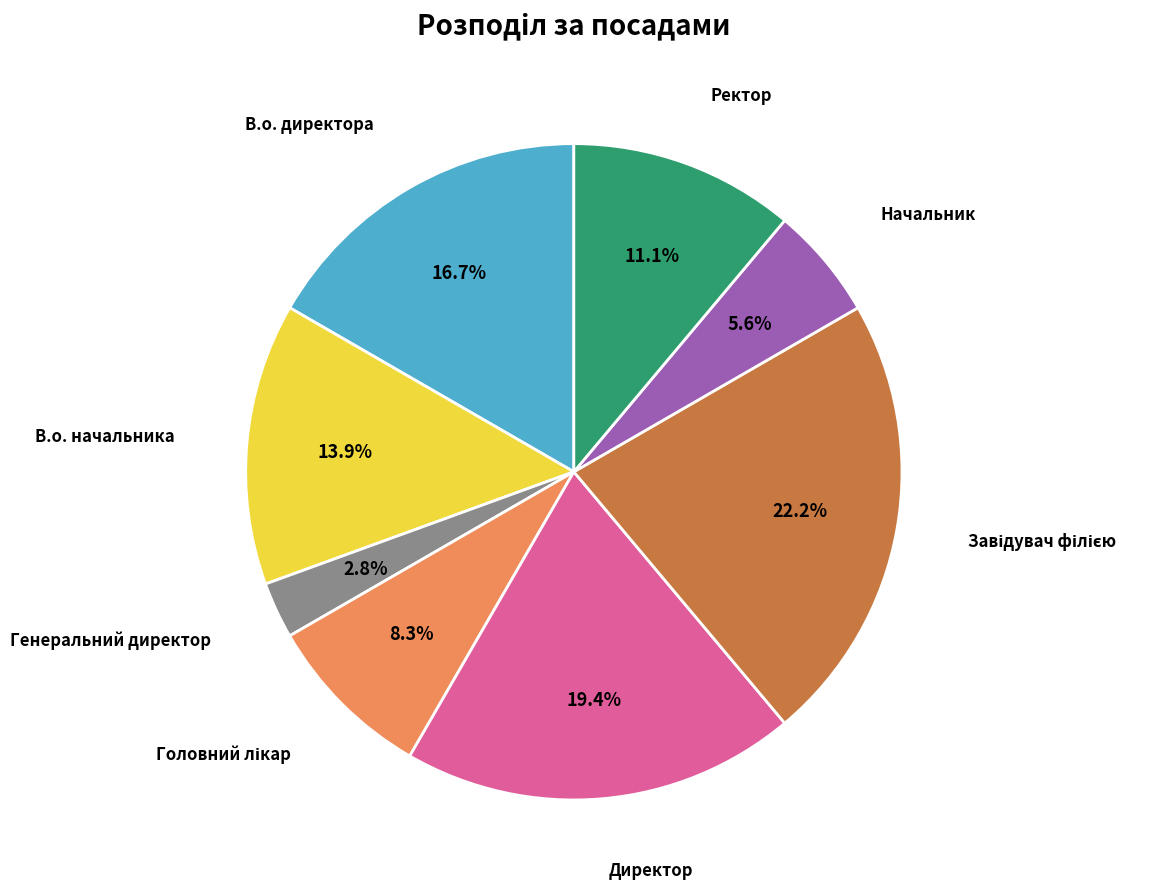

Does any single category account for the majority?

No